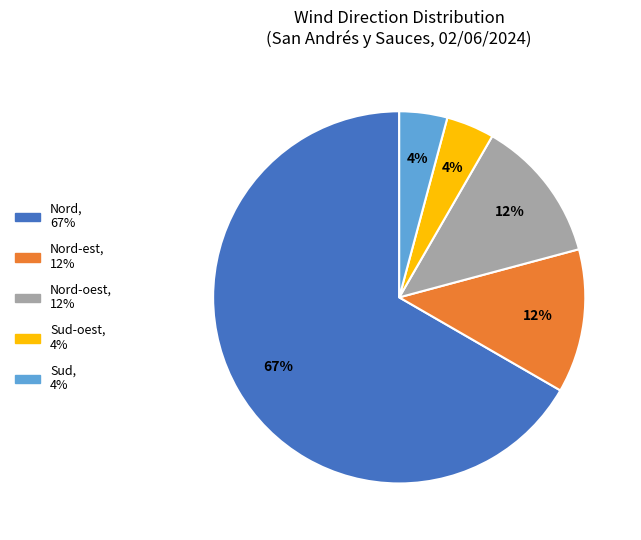

Is there a majority slice in this chart?

Yes